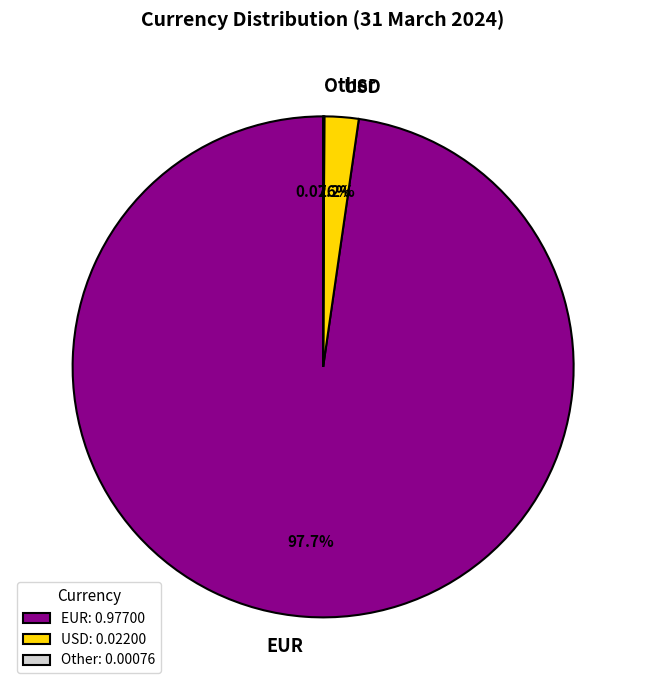

Which slice is the largest?

EUR